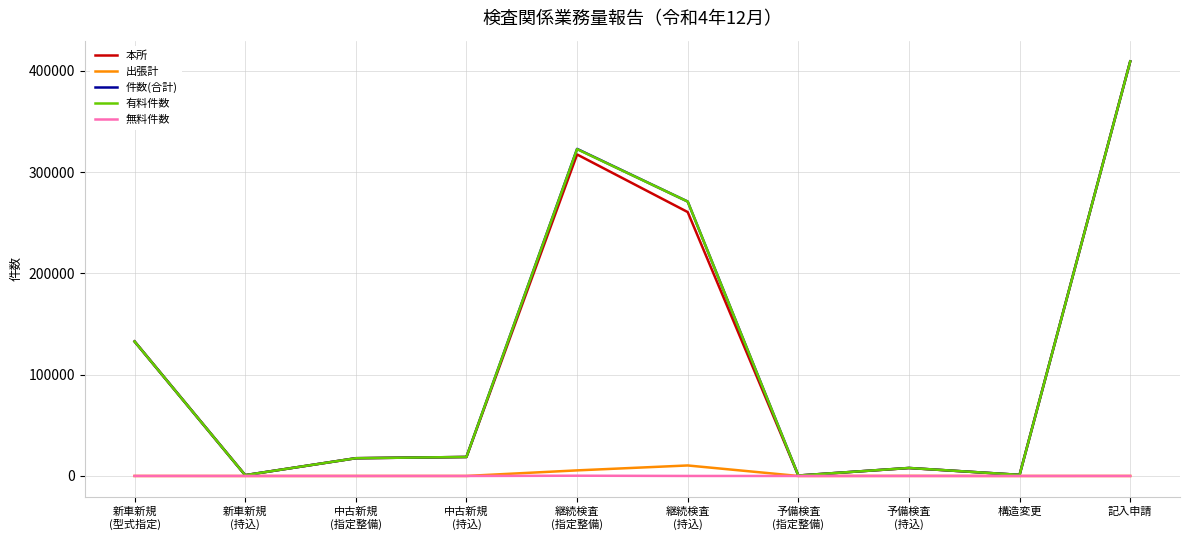

How many lines are shown in the chart?

5